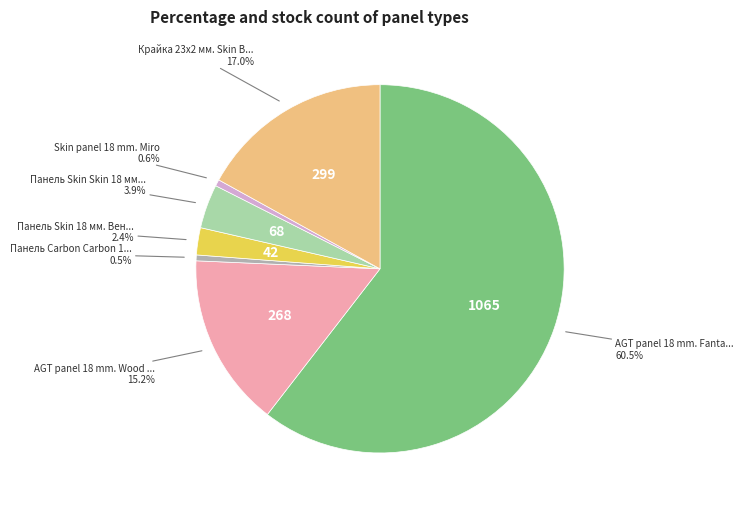

Does any single category account for the majority?

Yes